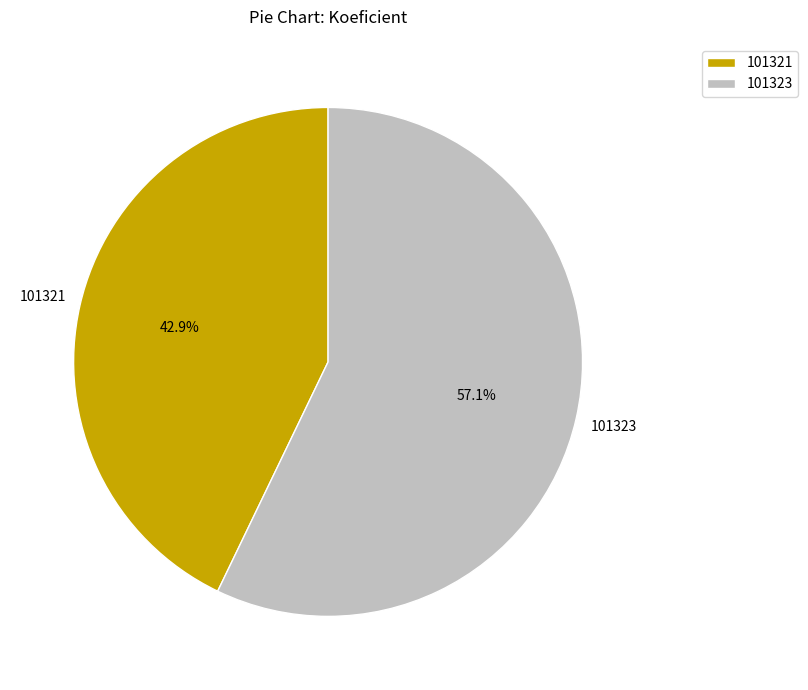

To the nearest percent, what is the average slice percentage?

50%